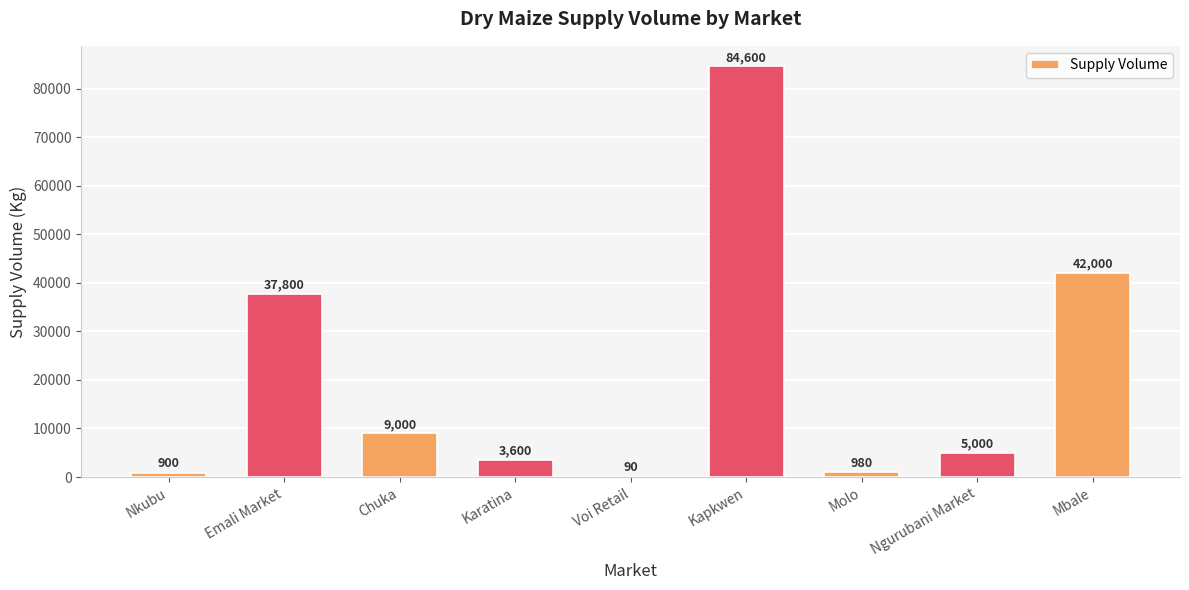

True or false: the data shows 42000 at Mbale.

True